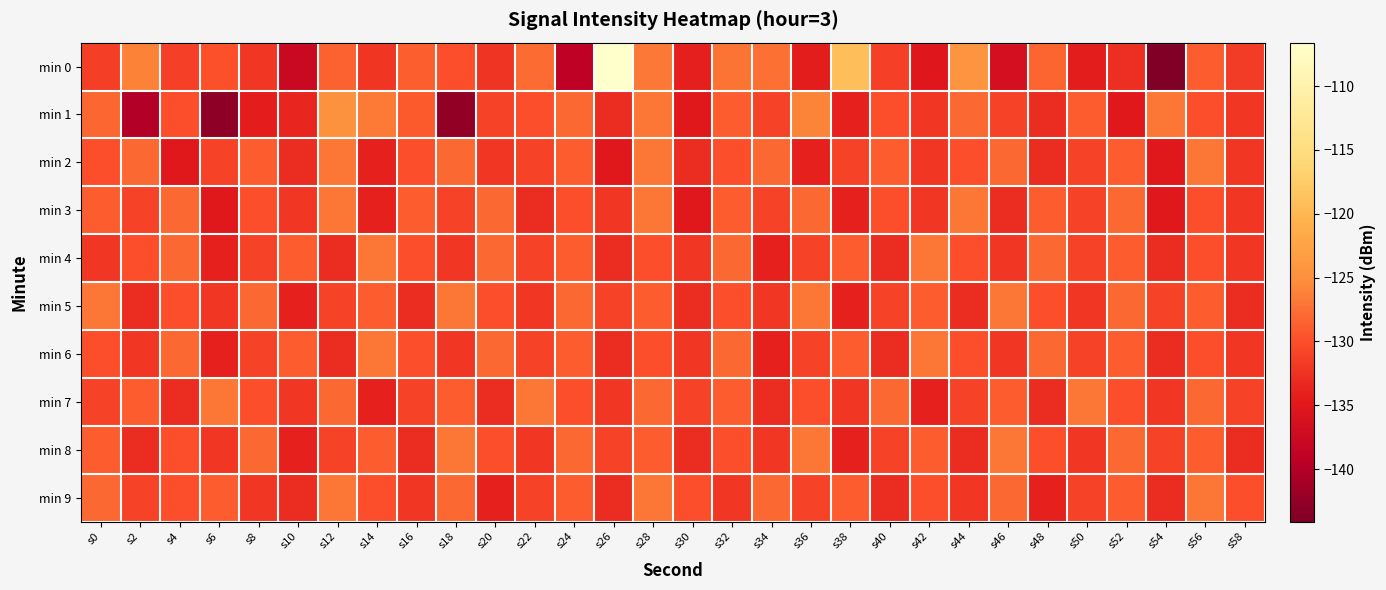

Which series has the largest total across all categories?

min 0